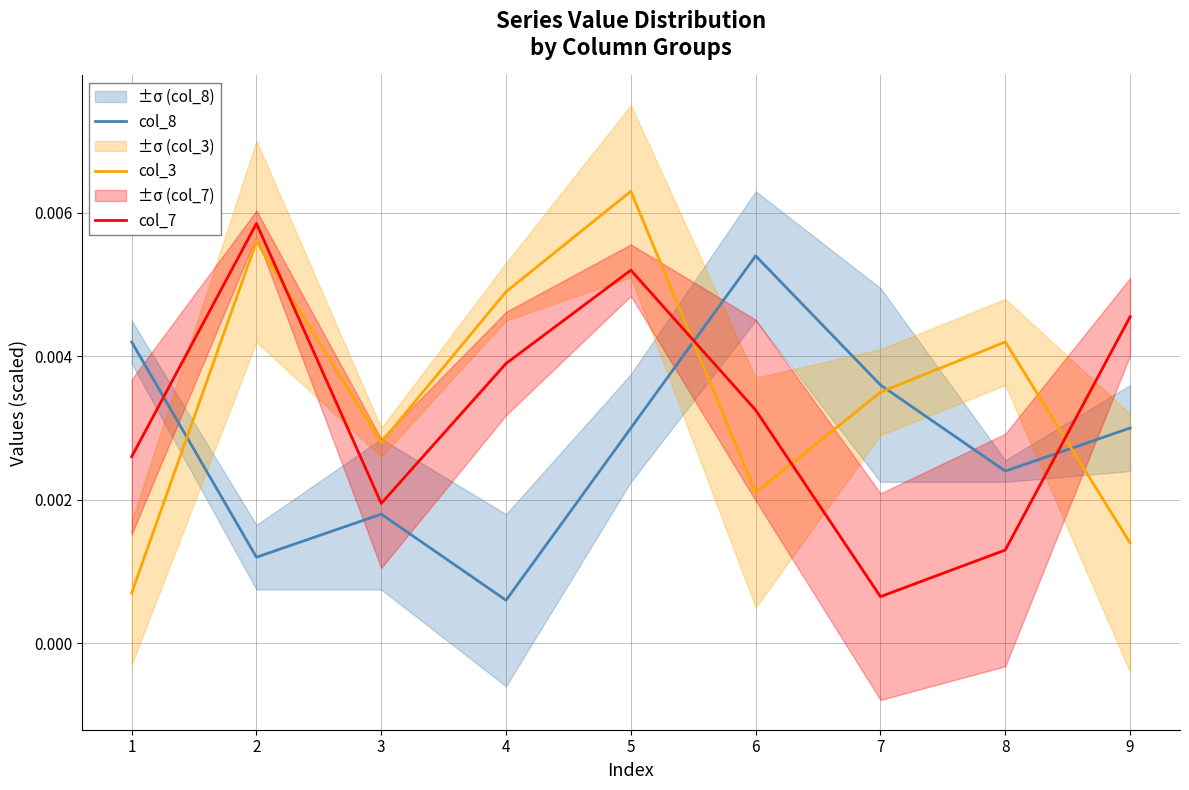

Which category has the lowest value in the col_8 series?

4